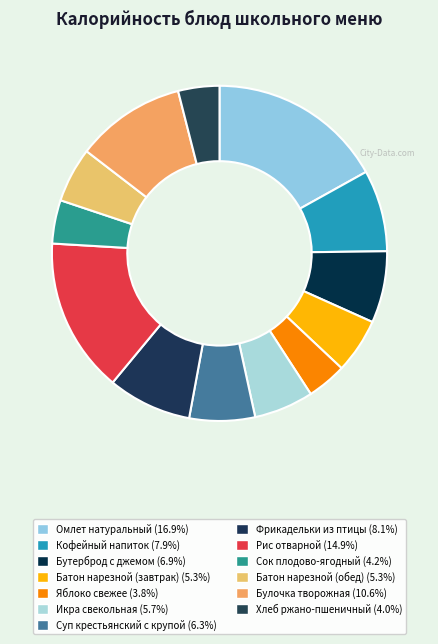

Does Бутерброд с джемом account for over 50% of the chart?

No